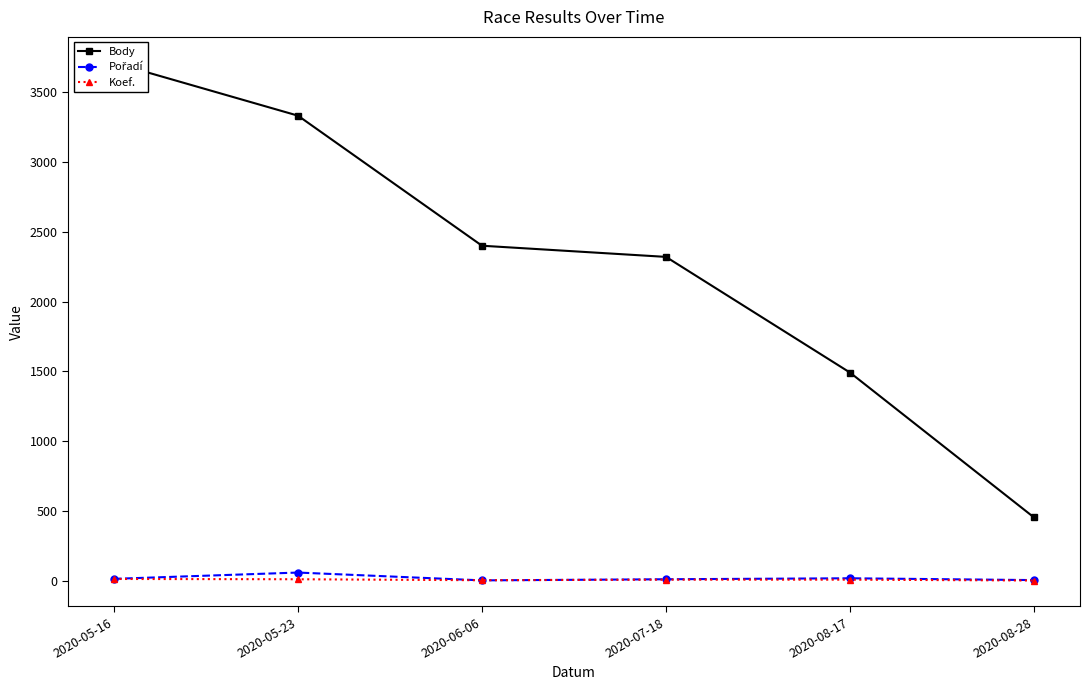

Between 2020-08-28 and 2020-08-17, which is larger?

2020-08-17